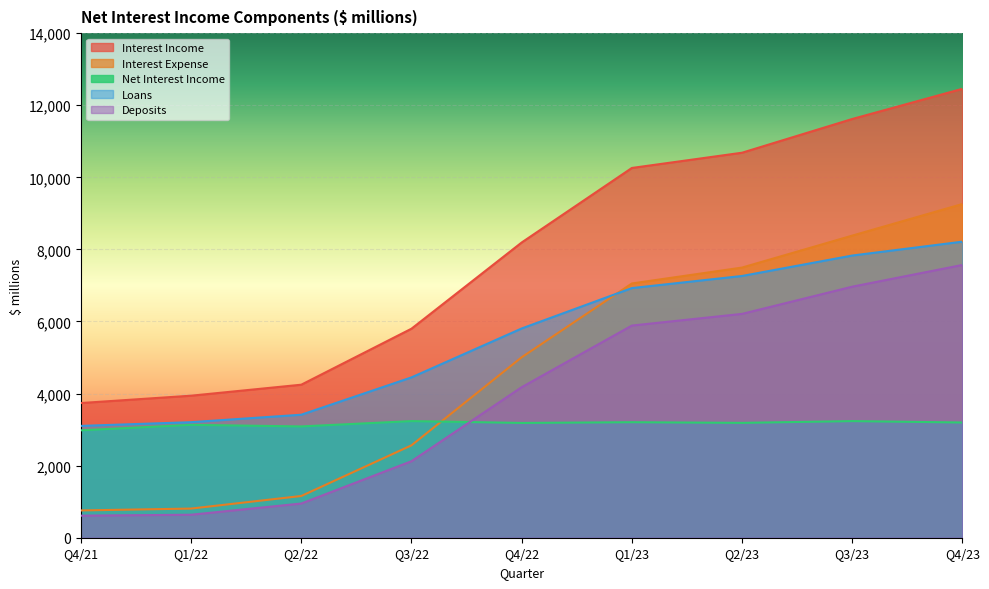

Which series has the largest range (max minus min)?

Interest Income